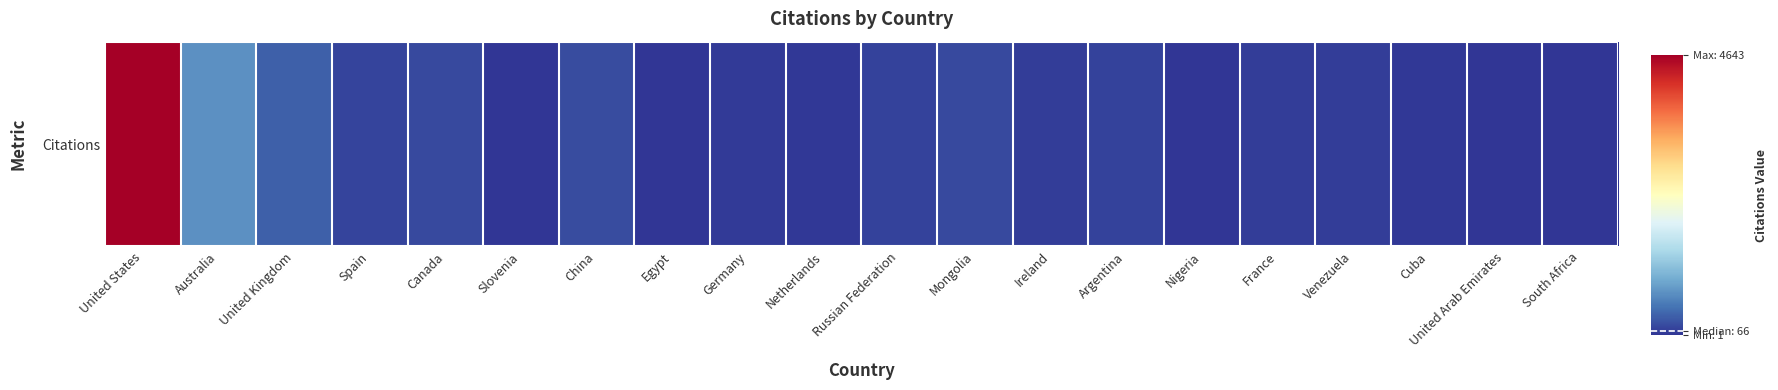

List the labels in order of value, smallest first.

Nigeria, United Arab Emirates, South Africa, Slovenia, Egypt, Netherlands, Cuba, Germany, Ireland, Venezuela, France, Argentina, Russian Federation, Spain, Mongolia, Canada, China, United Kingdom, Australia, United States